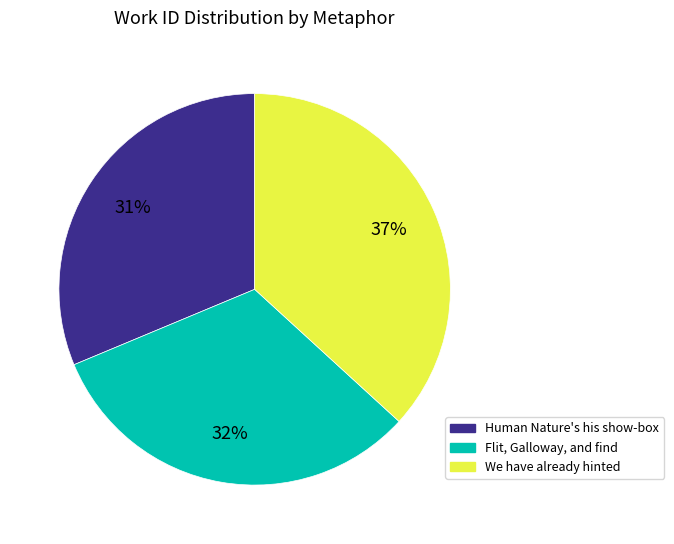

True or false: Flit, Galloway, and find accounts for 32% of the total.

True